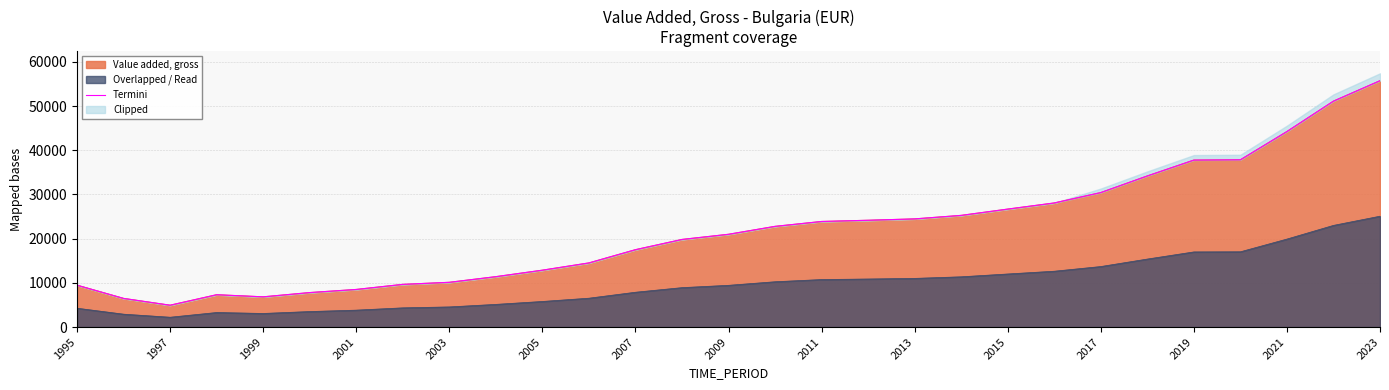

Which category has the highest value in the Value added, gross series?

2023